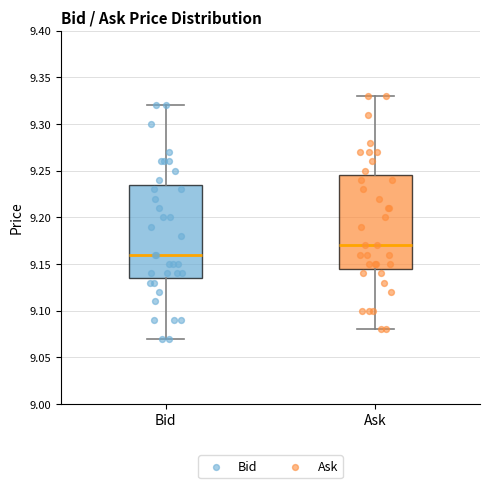

Reading left to right, read every box against the y-axis: the position of its median line, the range the box covers, and the ends of its whiskers. The values are not printed on the chart, so give them approximately, as read against the axis.

Bid: median 9.160, box 9.135 to 9.235, whiskers 9.070 to 9.320
Ask: median 9.170, box 9.145 to 9.245, whiskers 9.080 to 9.330